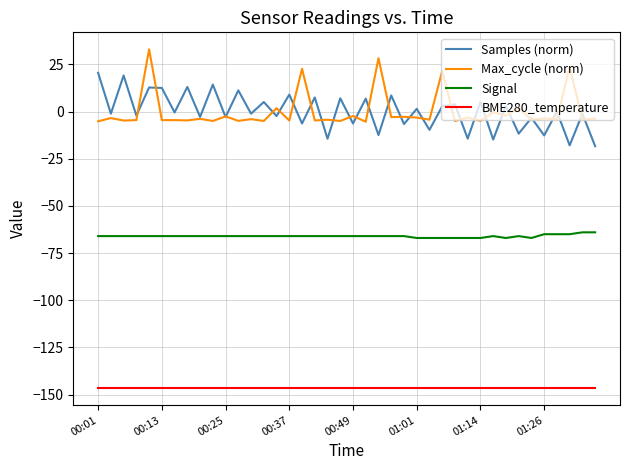

What is the maximum value for Signal?

-64.0